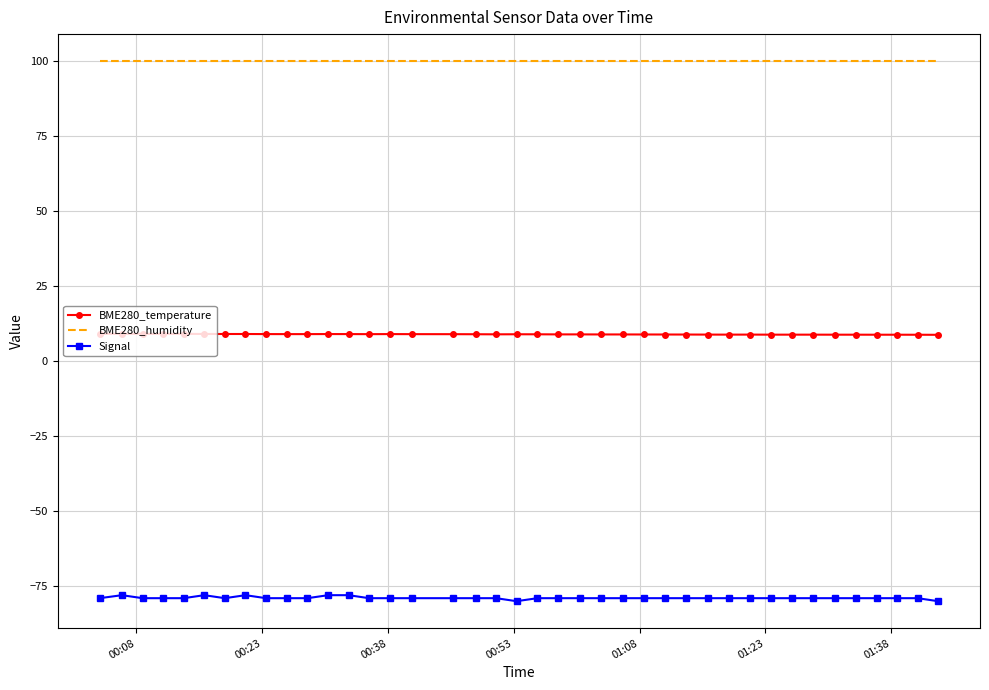

Which series has the largest total across all categories?

BME280_humidity